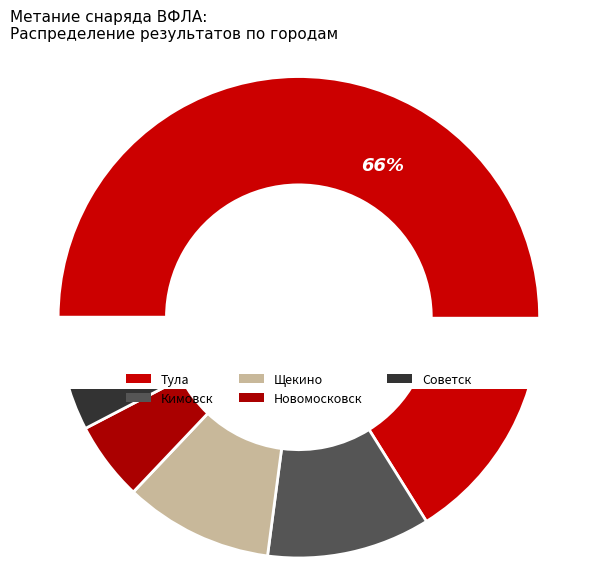

What is the total percentage of Тула and Кимовск?

77.1%